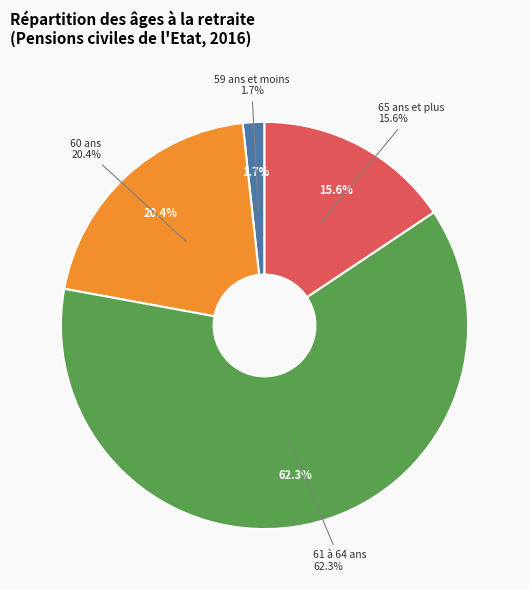

To the nearest percent, what is the difference between the 65 ans et plus and 59 ans et moins slice percentages?

14%